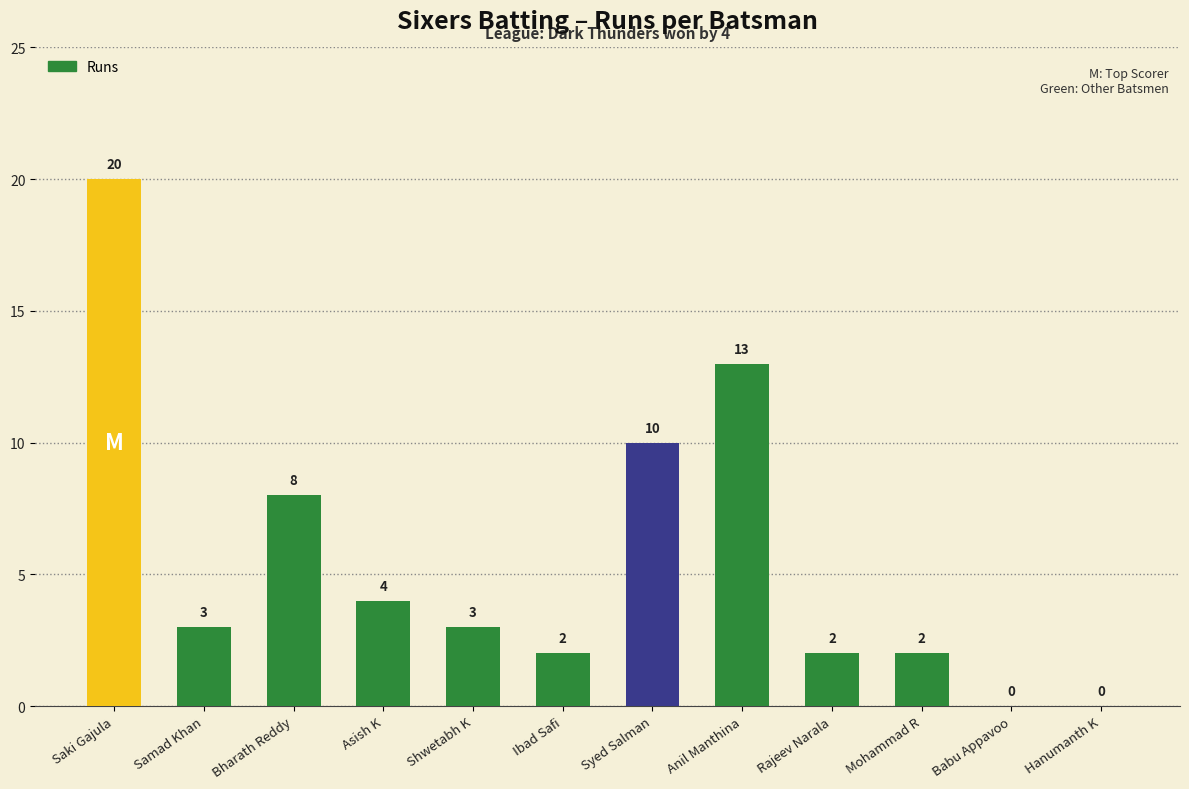

Are the bars horizontal?

No